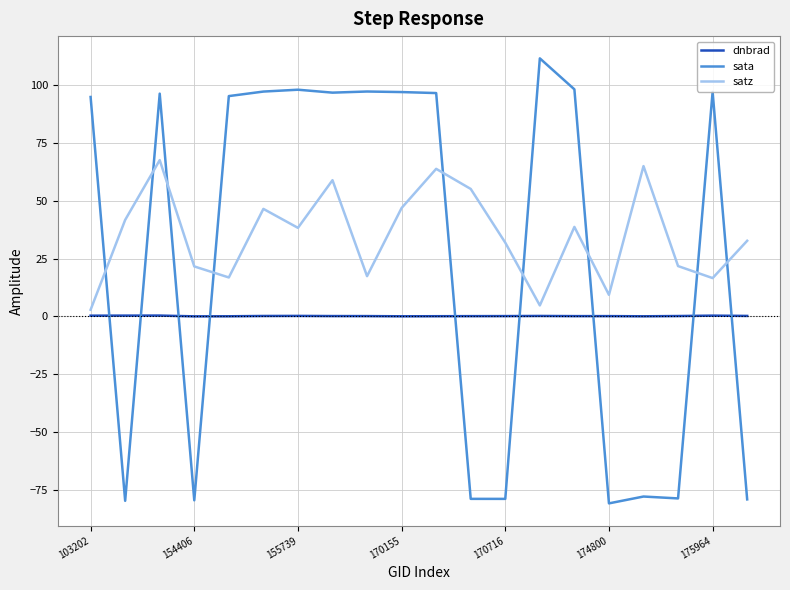

What is the difference between the maximum and minimum values in the satz series?

64.7